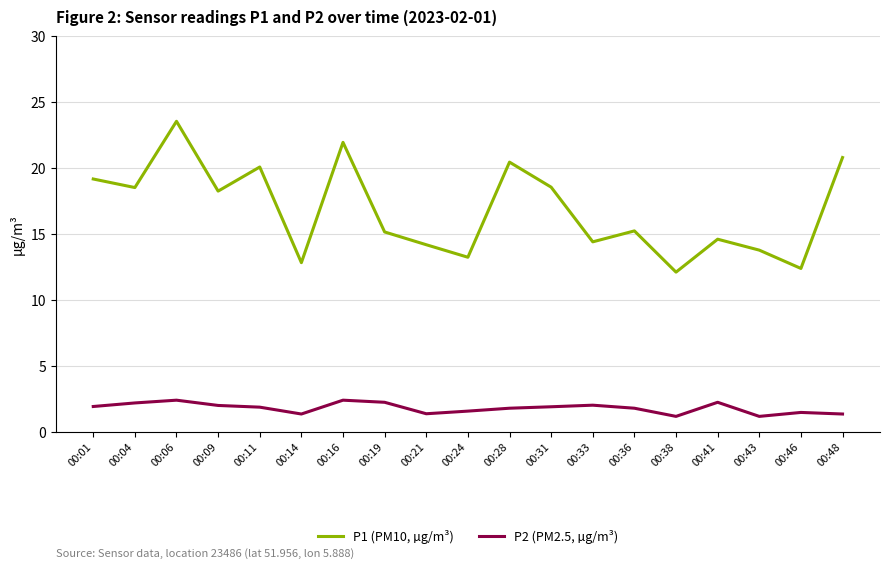

Where does the P1 (PM10, µg/m³) series first go above 15?

00:01